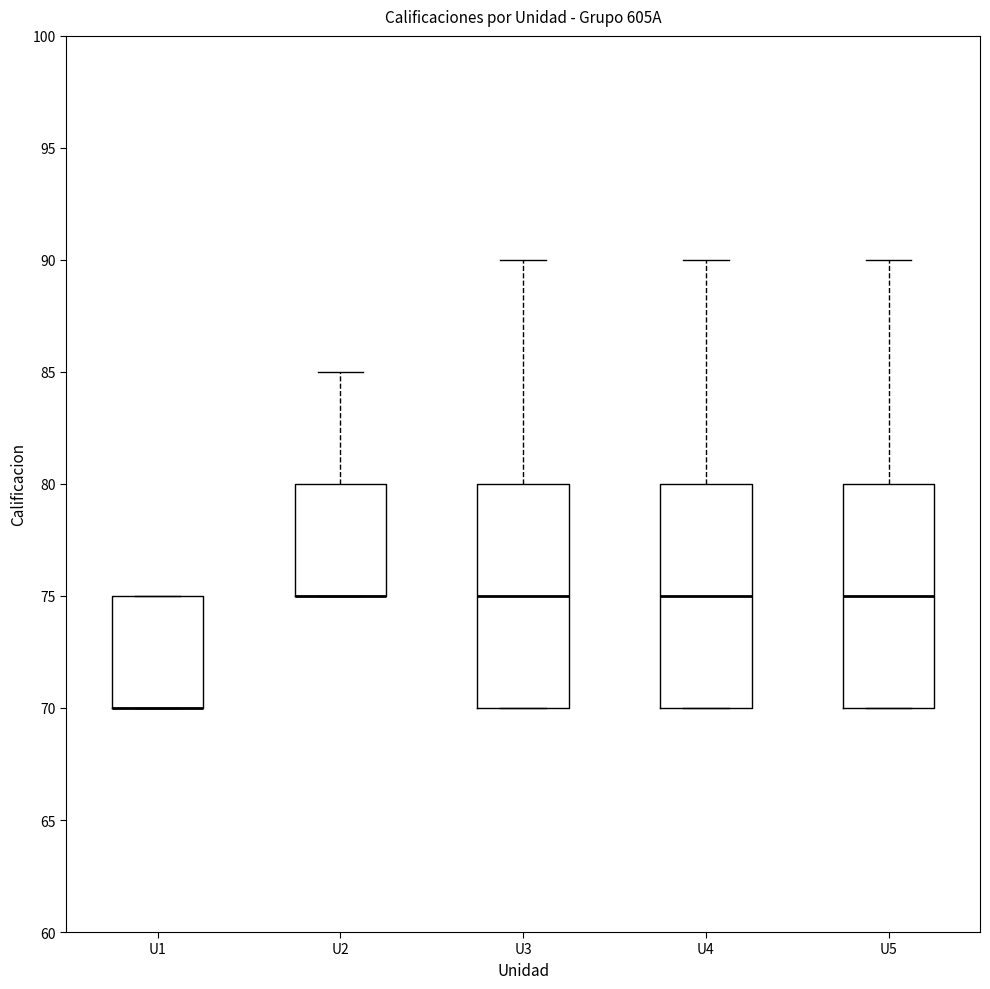

Where does the median line of the box for U3 sit on the y-axis? The values are not printed on the chart, so give them approximately, as read against the axis.

75